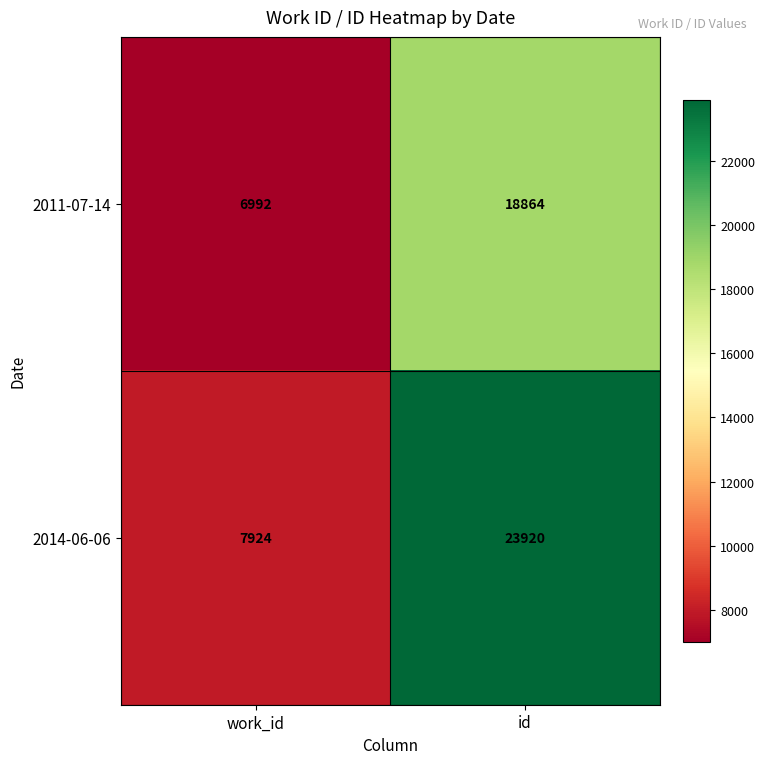

What is the maximum value shown in the chart?

23920